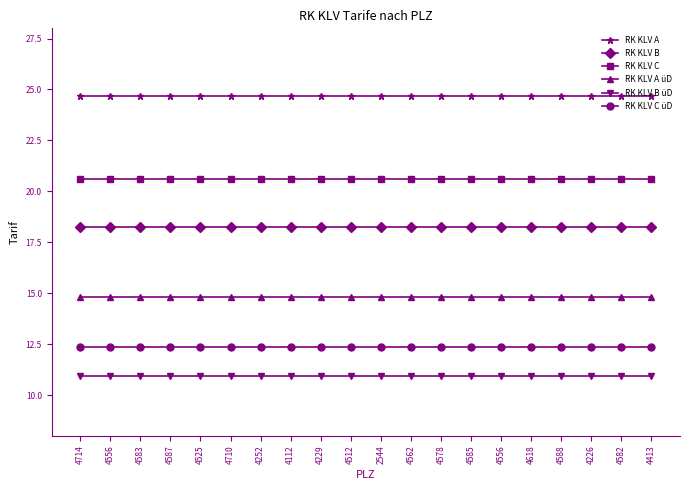

Between 4714 and 4587, which series saw the biggest shift?

RK KLV A